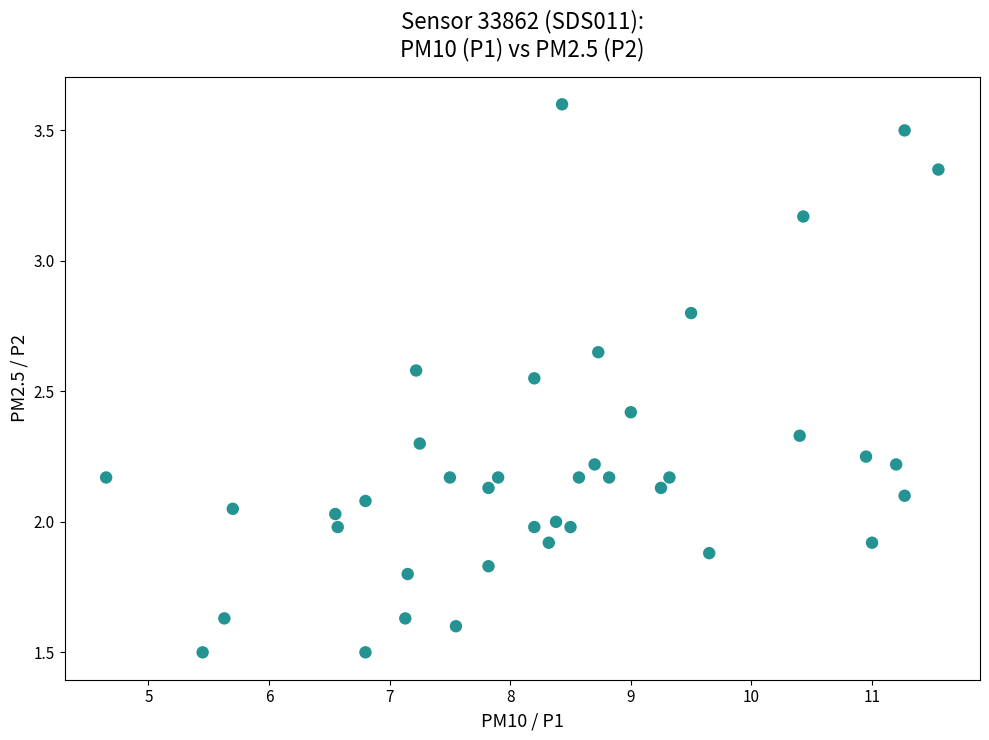

What is the range of X values (max minus min)?

6.9